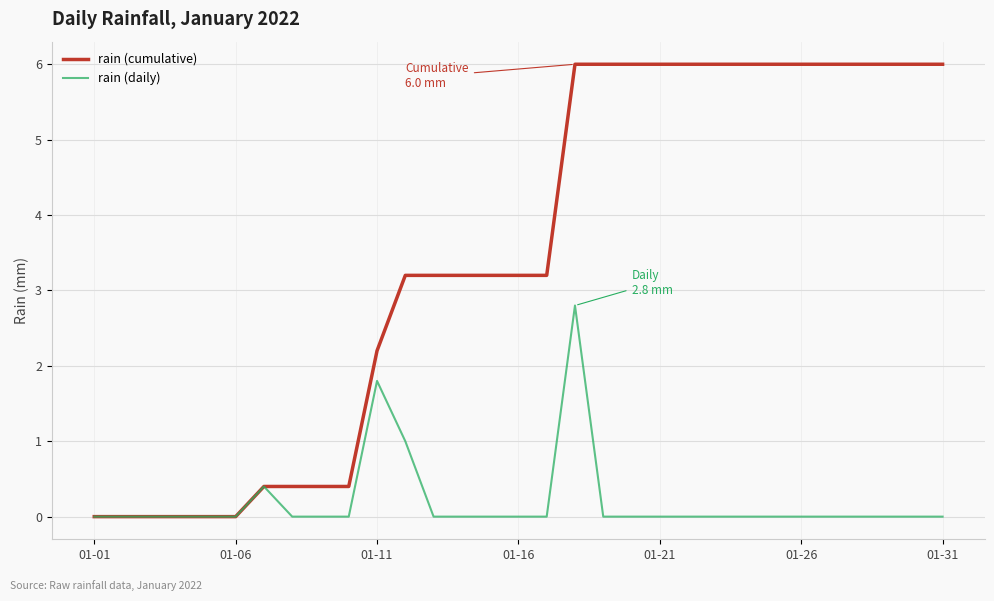

List the series in order of their peak value, highest first.

rain (cumulative), rain (daily)